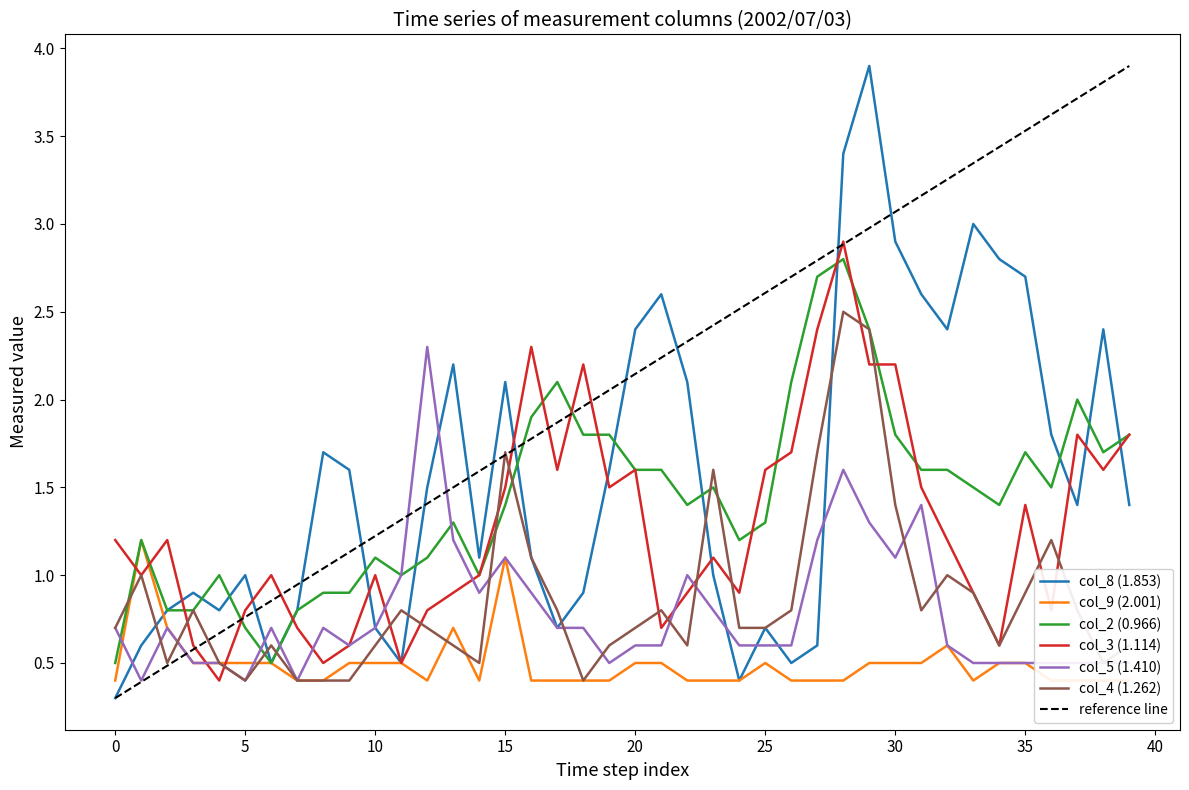

What is the label of the 1st point from the right?

39